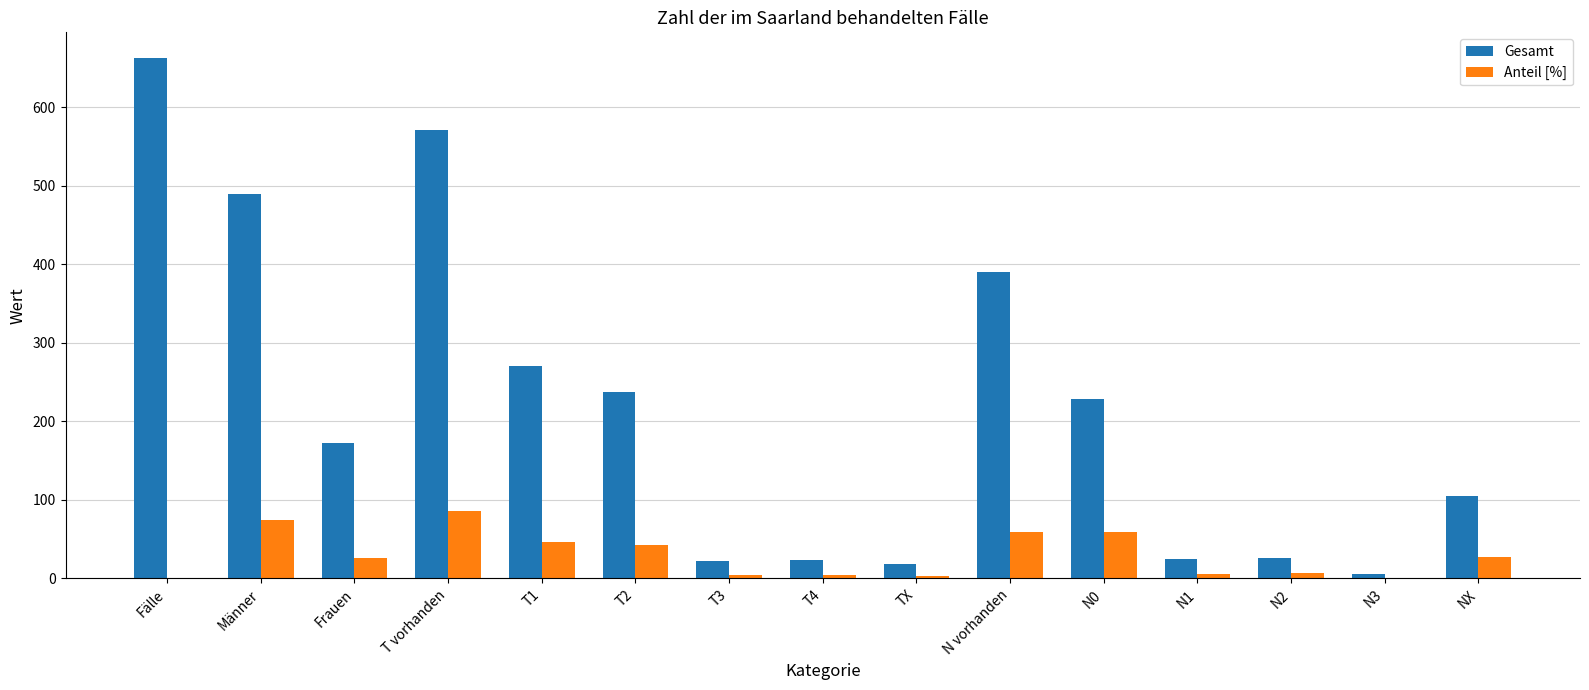

How many groups of bars are there?

15